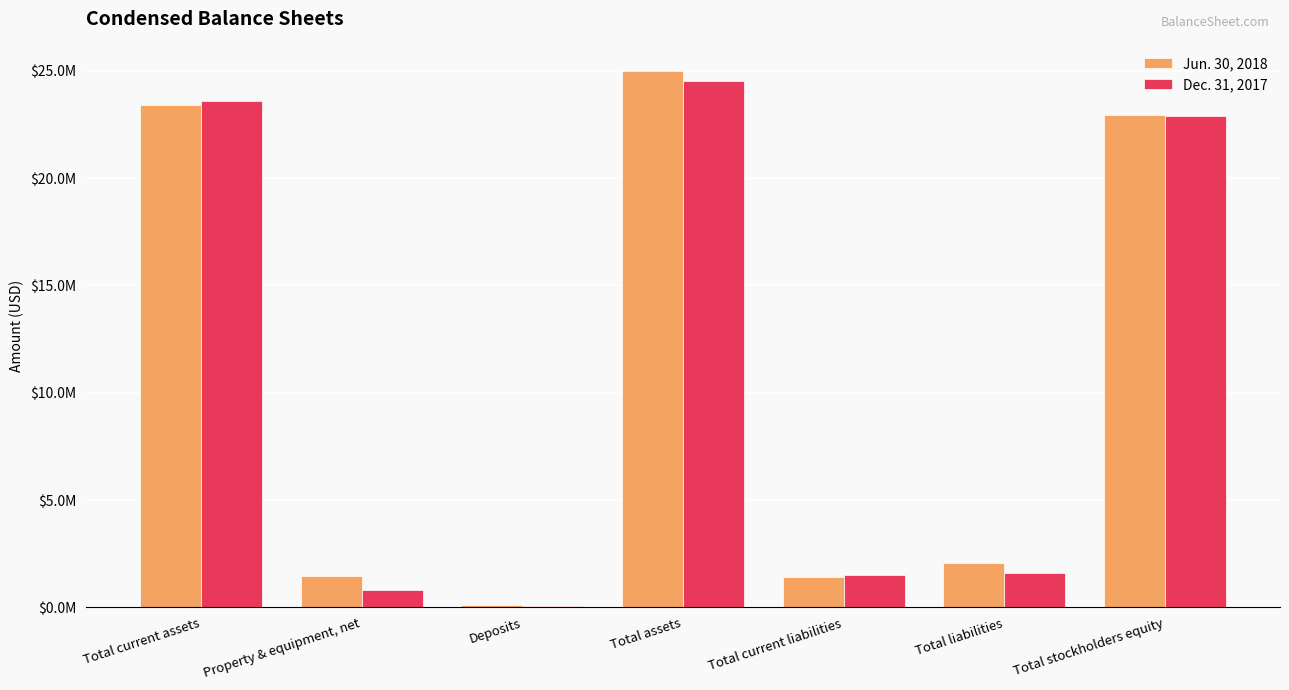

What is the value of the Dec. 31, 2017 bar at the 3rd from the left?

87496